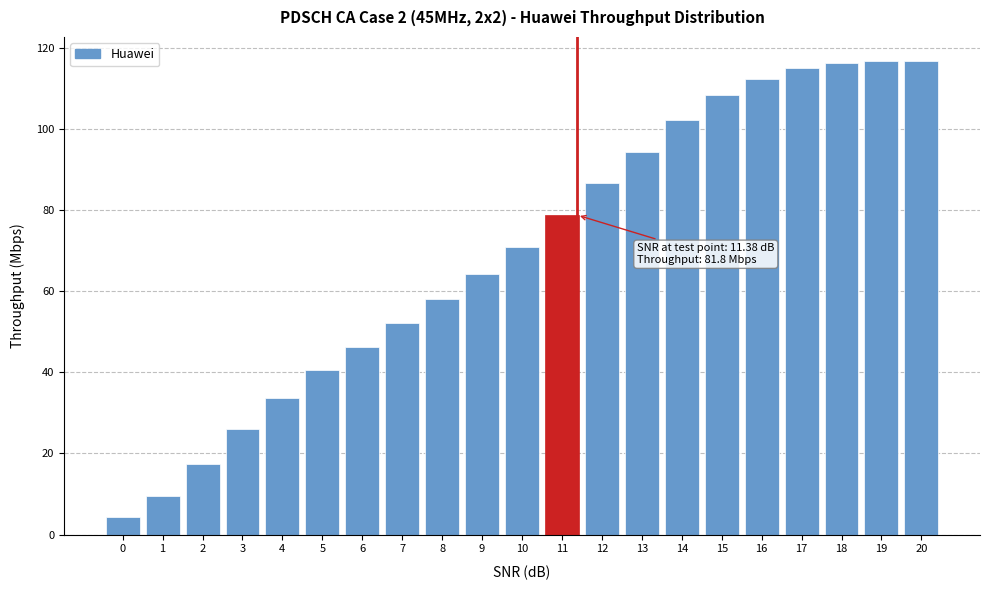

What is the change in value from 8 to 17?

+56.9